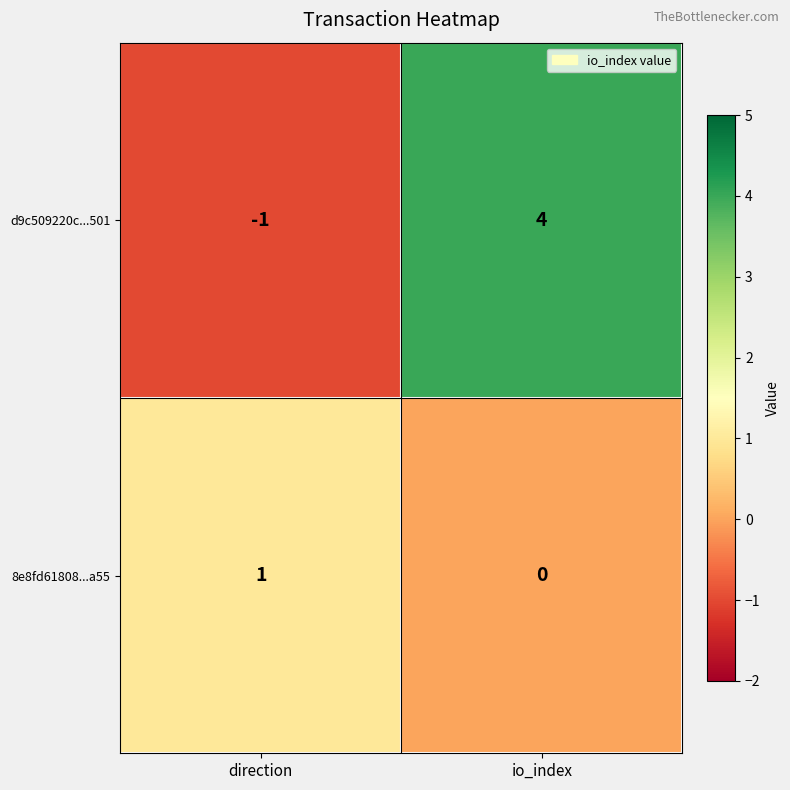

Between direction and io_index, which series saw the biggest shift?

d9c509220c...501